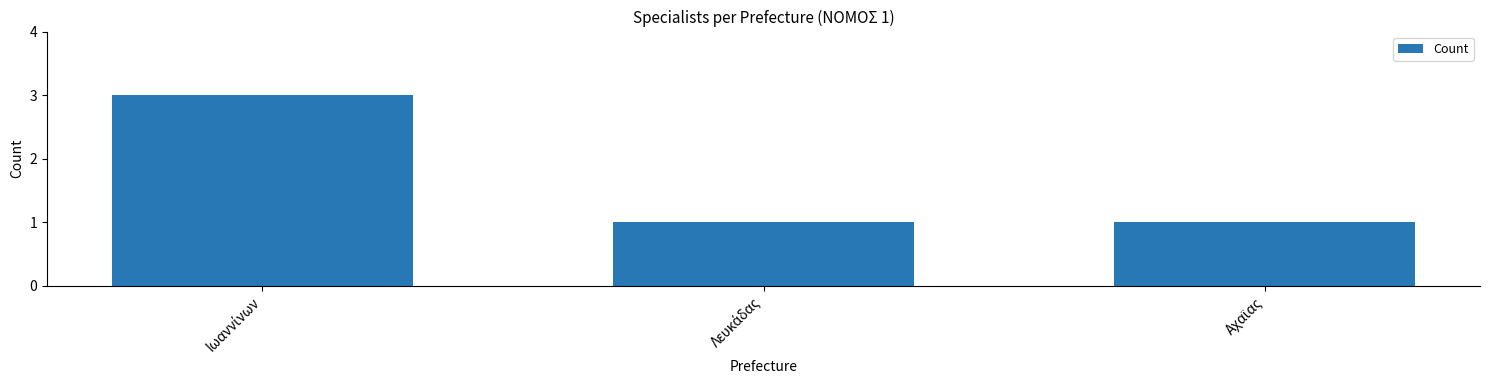

What is the sum of all values?

5